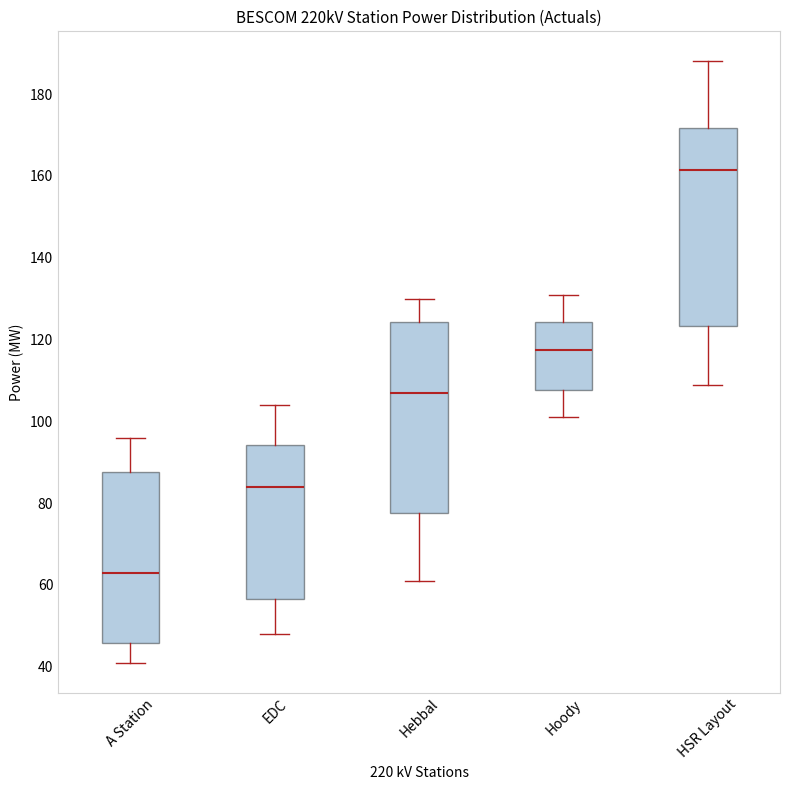

Where does the lower whisker of the box for EDC end on the y-axis? The values are not printed on the chart, so give them approximately, as read against the axis.

48